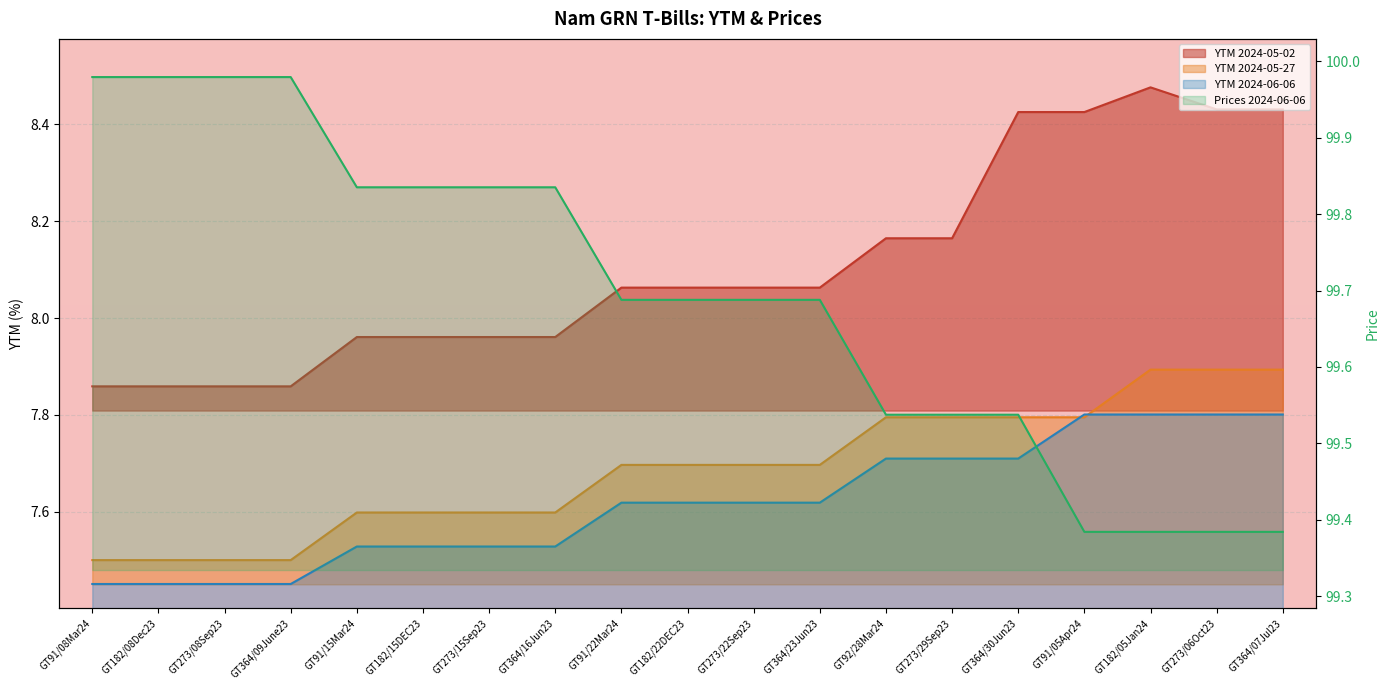

Reading left to right, what are all the values shown in this chart?

YTM 2024-05-02: 7.9	7.9	7.9	7.9	8.0	8.0	8.0	8.0	8.1	8.1	8.1	8.1	8.2	8.2	8.4	8.4	8.5	8.4	8.4
YTM 2024-05-27: 7.5	7.5	7.5	7.5	7.6	7.6	7.6	7.6	7.7	7.7	7.7	7.7	7.8	7.8	7.8	7.8	7.9	7.9	7.9
YTM 2024-06-06: 7.5	7.5	7.5	7.5	7.5	7.5	7.5	7.5	7.6	7.6	7.6	7.6	7.7	7.7	7.7	7.8	7.8	7.8	7.8
Prices 2024-06-06: 100.0	100.0	100.0	100.0	99.8	99.8	99.8	99.8	99.7	99.7	99.7	99.7	99.5	99.5	99.5	99.4	99.4	99.4	99.4